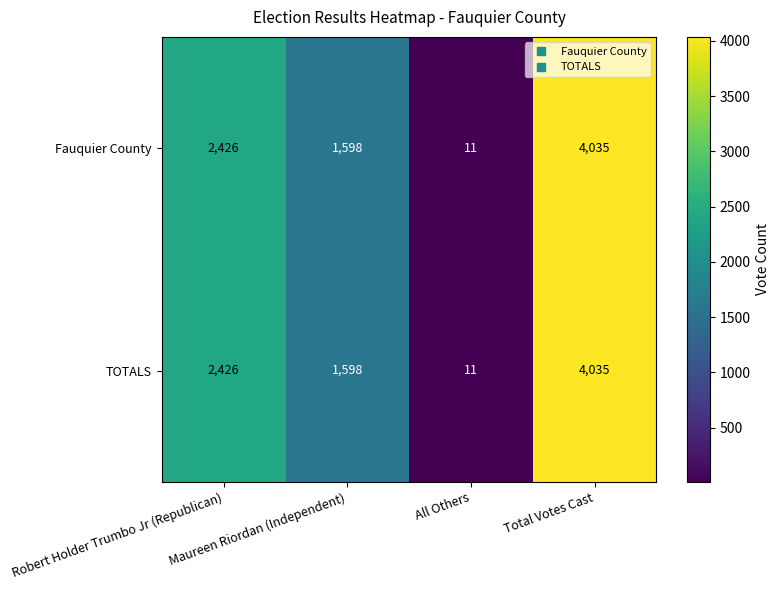

Count the TOTALS values in the range 1598 to 4035.

3